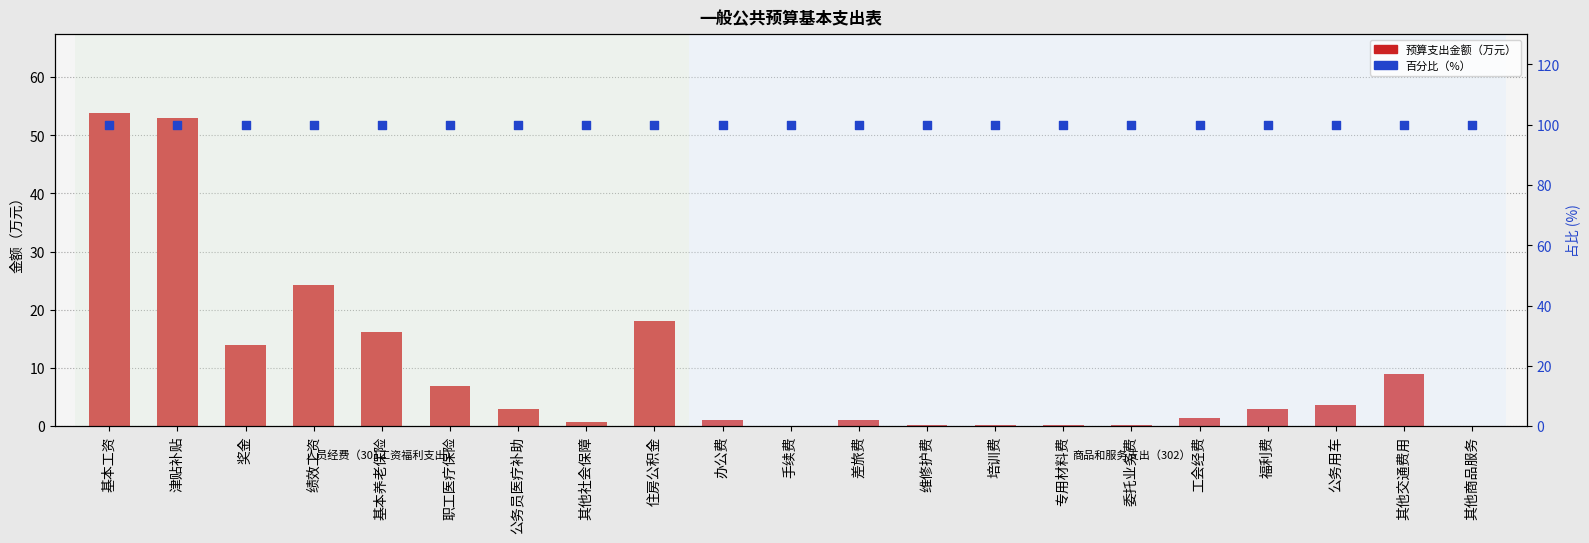

Which series has the largest total across all categories?

占比（%）